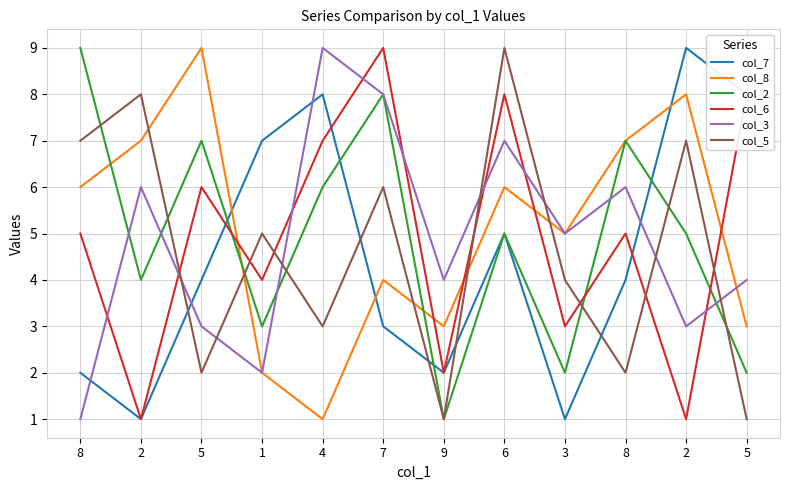

What are all the series names shown in the legend?

col_7, col_8, col_2, col_6, col_3, col_5